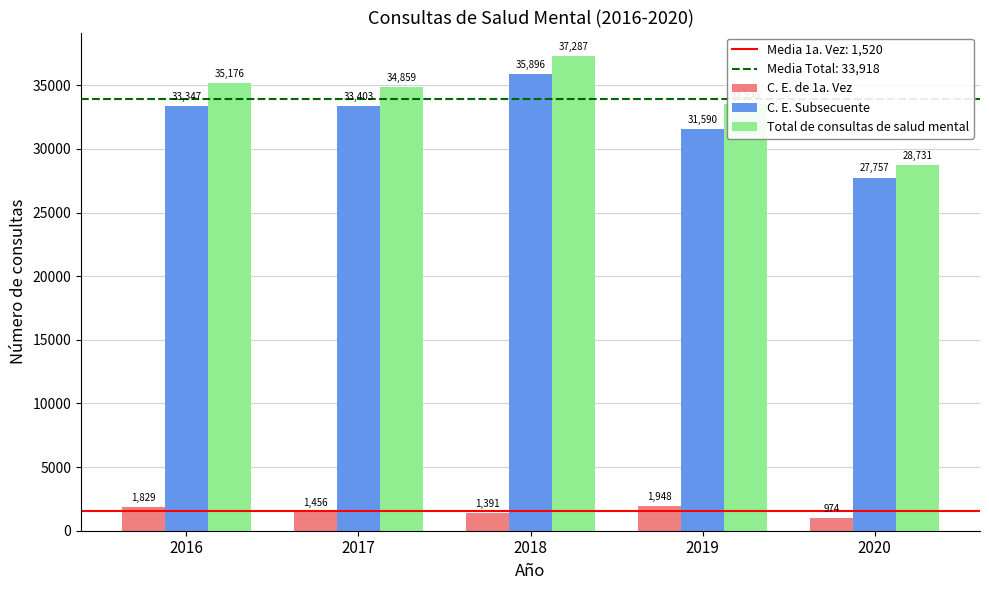

The value of C. E. Subsecuente at 2019 is 31590. True or false?

True